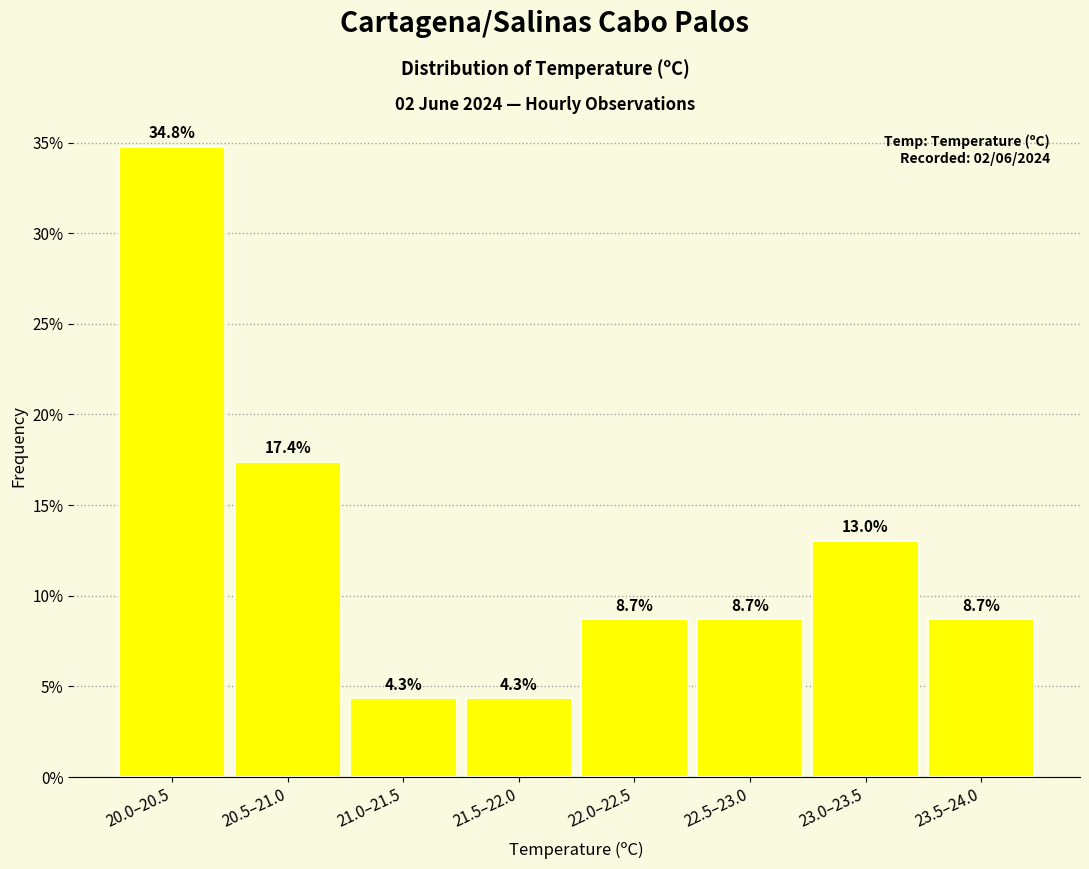

Are the bars horizontal?

No